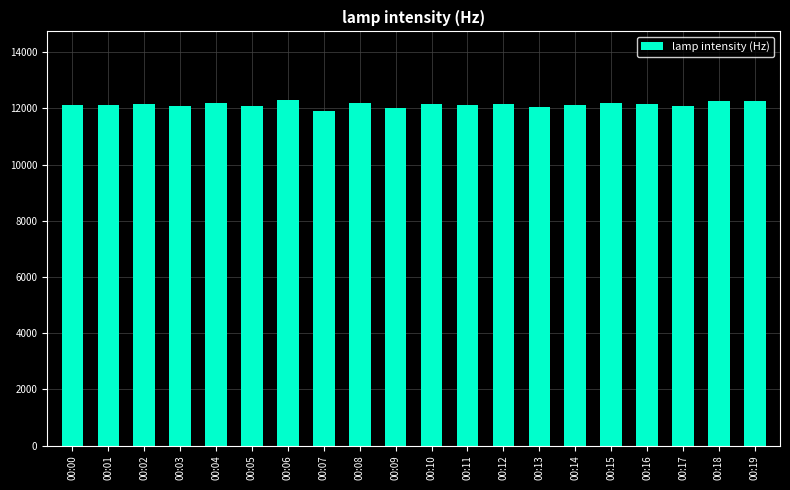

What is the maximum value shown in the chart?

12283